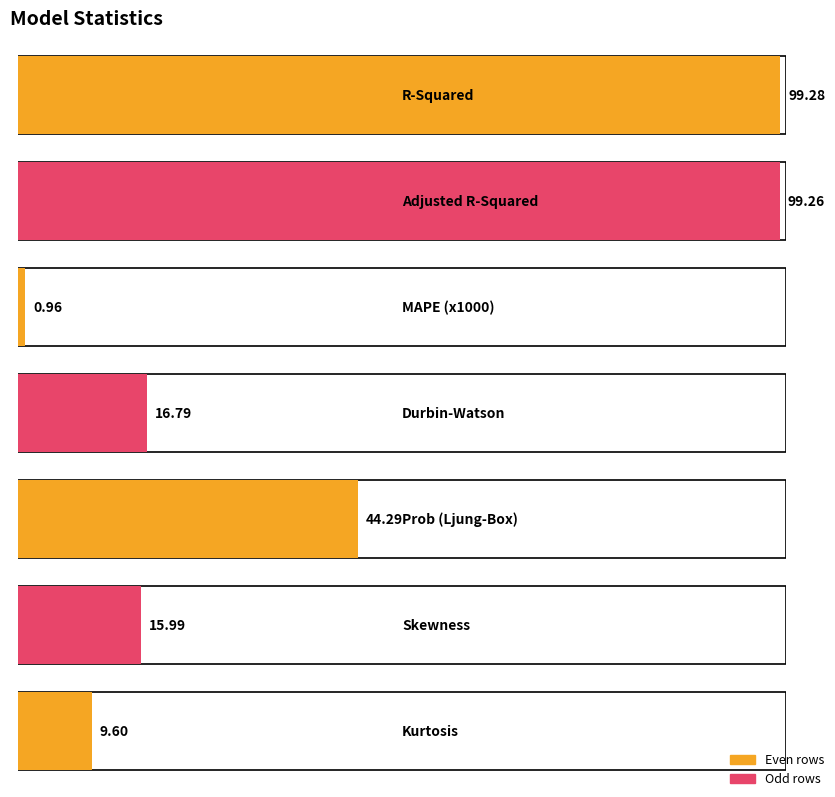

What position from the right is Durbin-Watson?

4